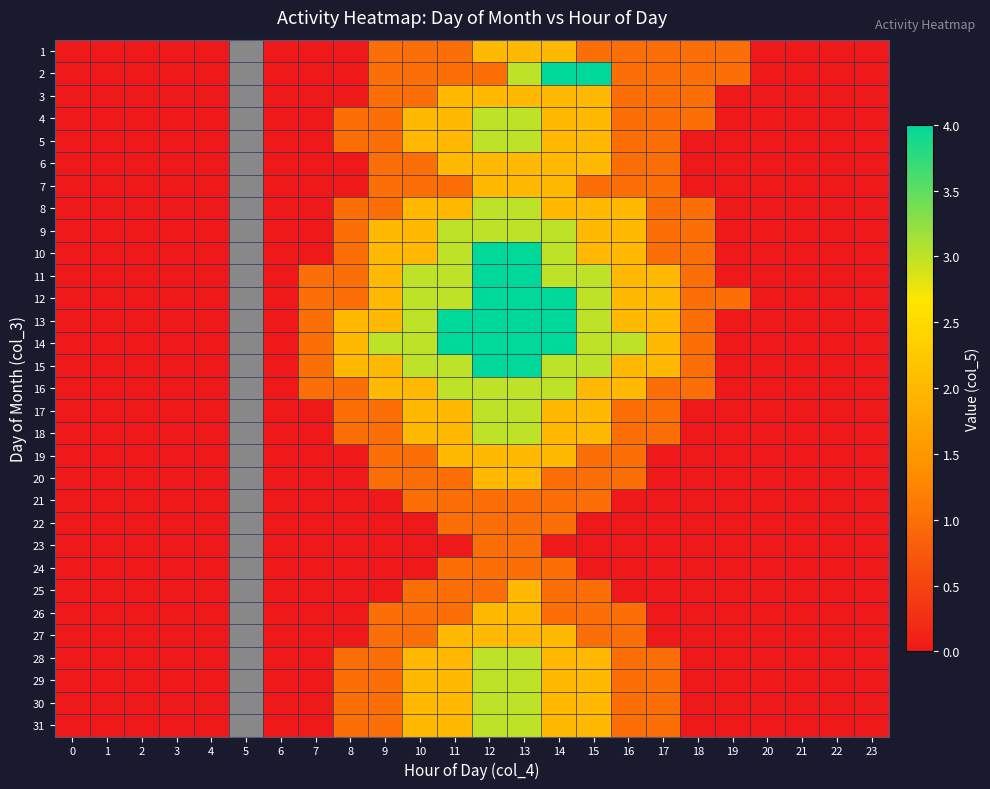

The 25 series shows 0.0 at 6. True or false?

True